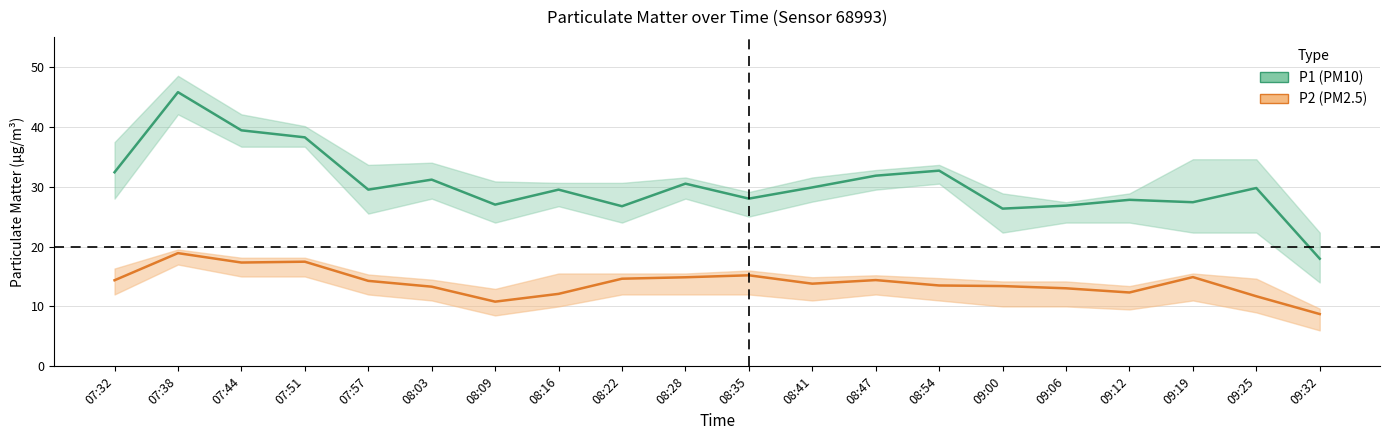

Reading left to right, extract all data points from this chart.

P1 (PM10): 32.4	45.8	39.4	38.2	29.5	31.2	27.0	29.5	26.7	30.5	28.0	29.9	31.8	32.7	26.3	26.8	27.8	27.4	29.8	18.0
P2 (PM2.5): 14.4	18.9	17.3	17.5	14.3	13.3	10.8	12.1	14.6	14.9	15.2	13.8	14.4	13.5	13.4	13.0	12.3	14.9	11.7	8.7